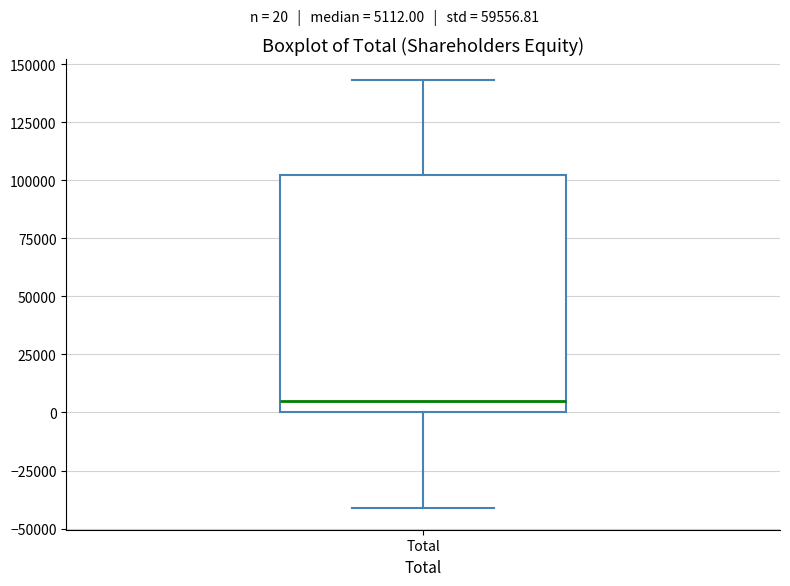

Where does the lower whisker of the box for Total end on the y-axis? The values are not printed on the chart, so give them approximately, as read against the axis.

-40000